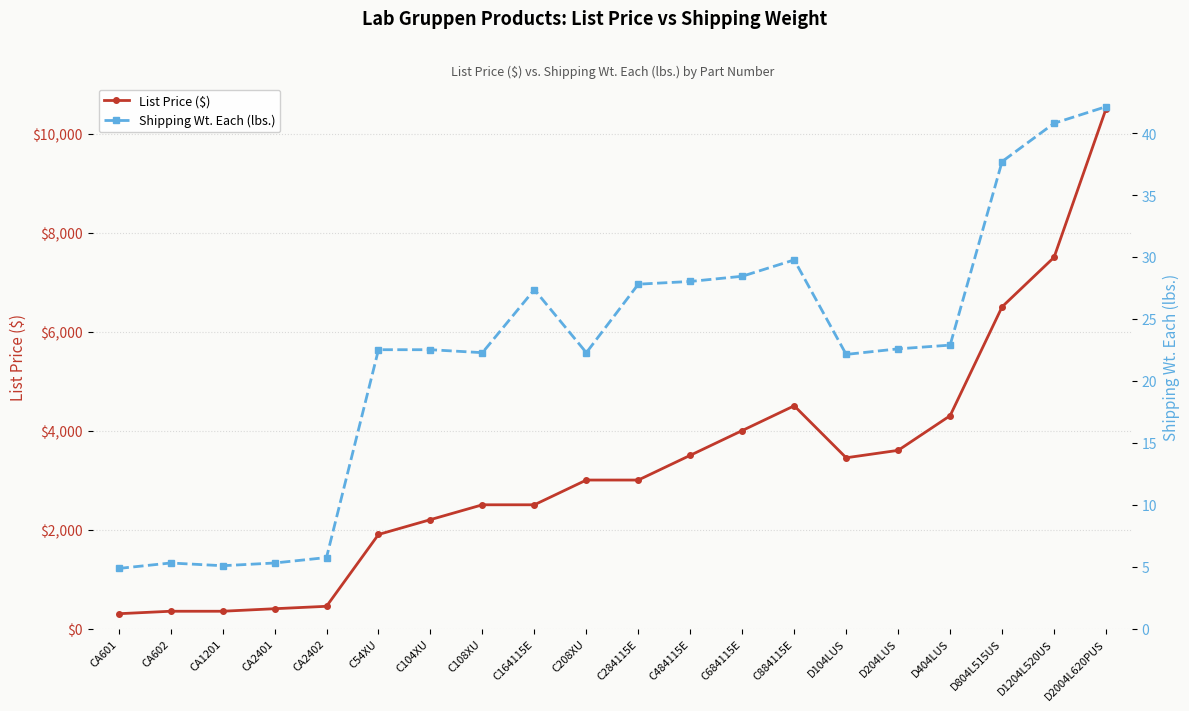

How many lines are shown in the chart?

2